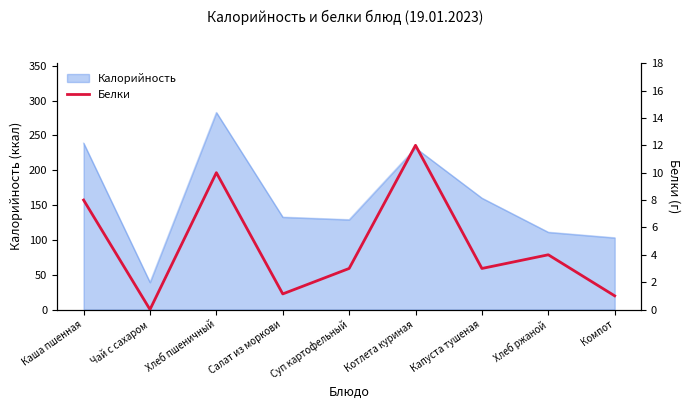

List the labels in order of value, smallest first.

Чай с сахаром, Компот, Салат из моркови, Суп картофельный, Капуста тушеная, Хлеб ржаной, Каша пшенная, Хлеб пшеничный, Котлета куриная